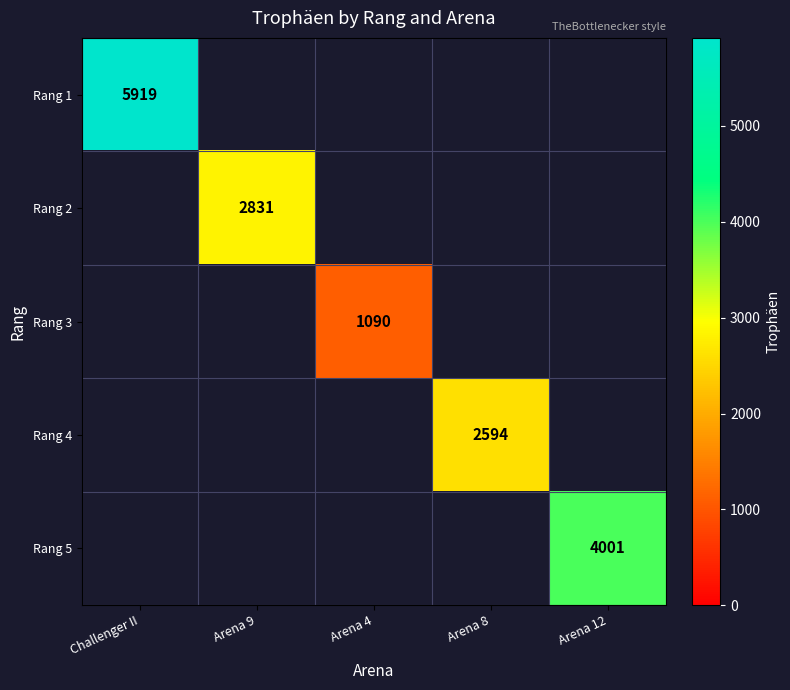

True or false: Rang 5 has a value of 1314 at Arena 12.

False